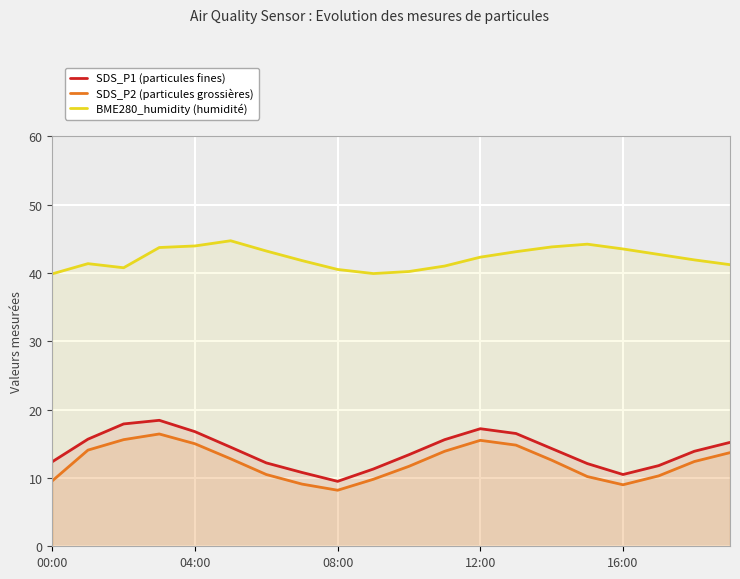

Count the number of data series in this chart.

3